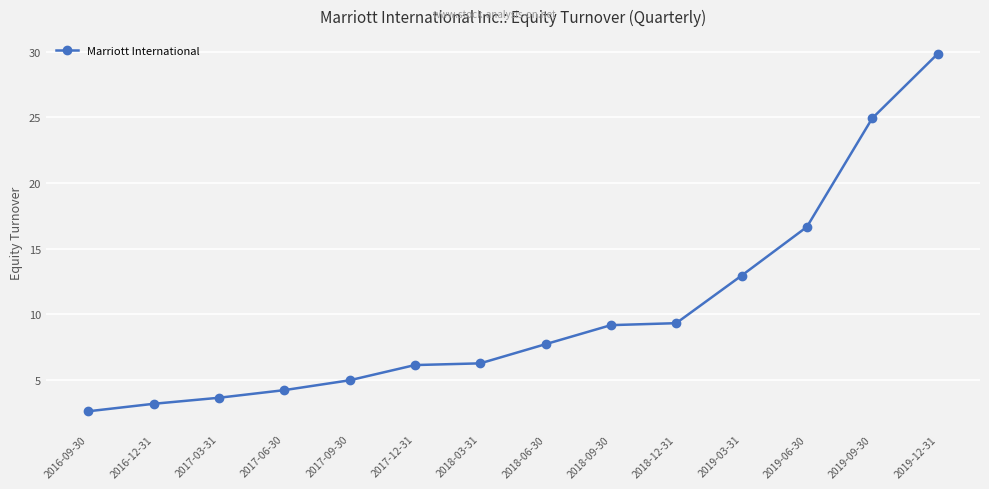

Does the chart display data point markers on the line(s)?

Yes